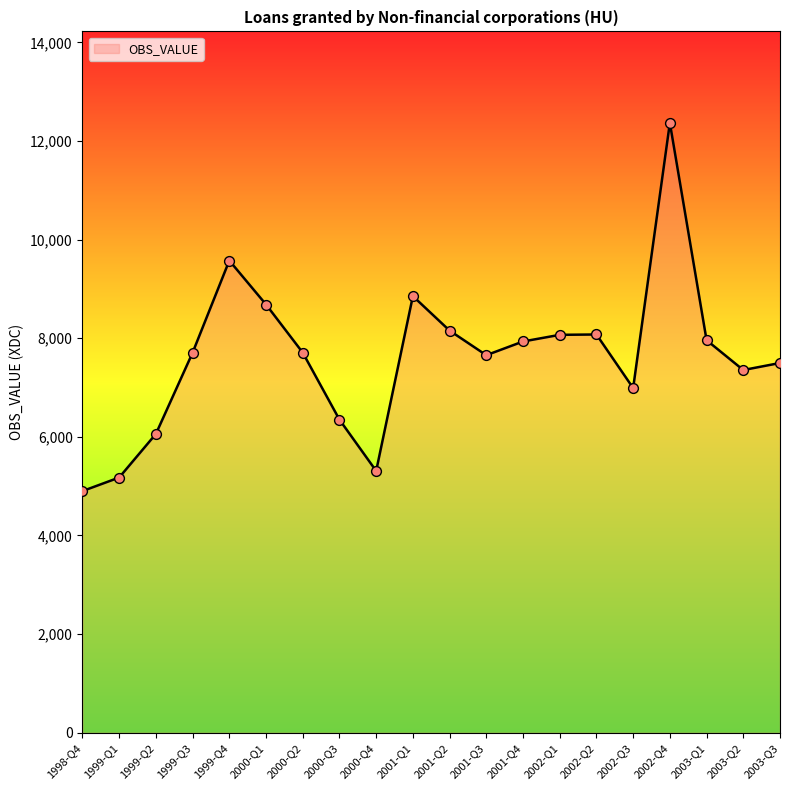

What is the ratio of the value at 2001-Q1 to the value at 2001-Q3?

1.2